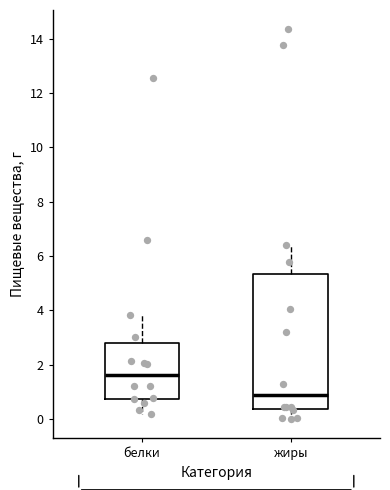

Reading left to right, read every box against the y-axis: the position of its median line, the range the box covers, and the ends of its whiskers. The values are not printed on the chart, so give them approximately, as read against the axis.

белки: median 1.6, box 0.8 to 2.8, whiskers 0.2 to 3.8
жиры: median 0.8, box 0.4 to 5.4, whiskers 0.0 to 6.4